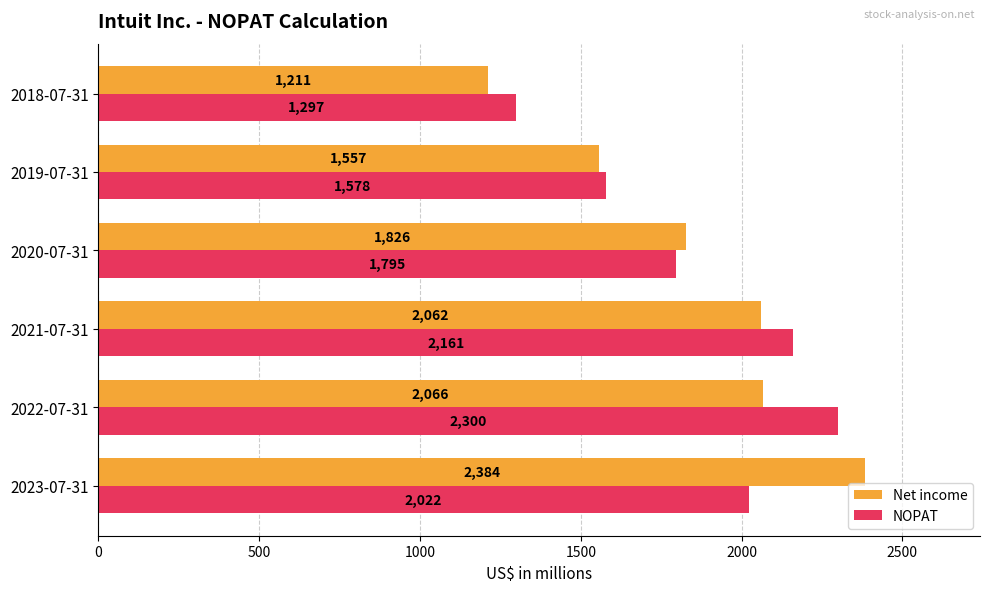

What is the approximate value of Net income at 2018-07-31, to the nearest 10?

1210